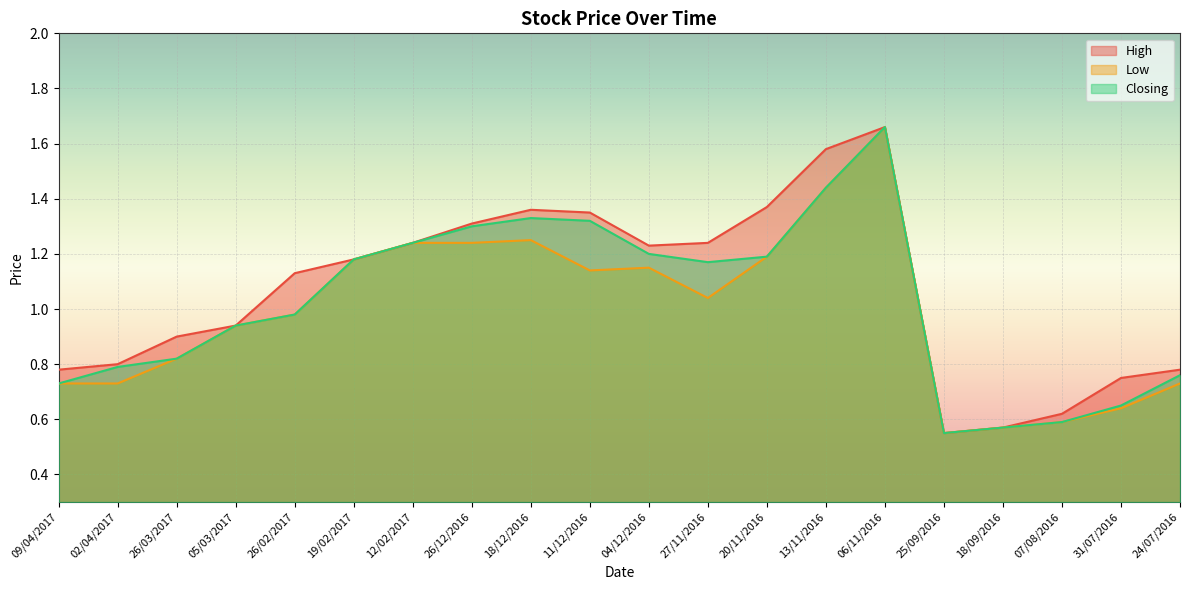

The value of Closing at 18/09/2016 is 0.8. True or false?

False